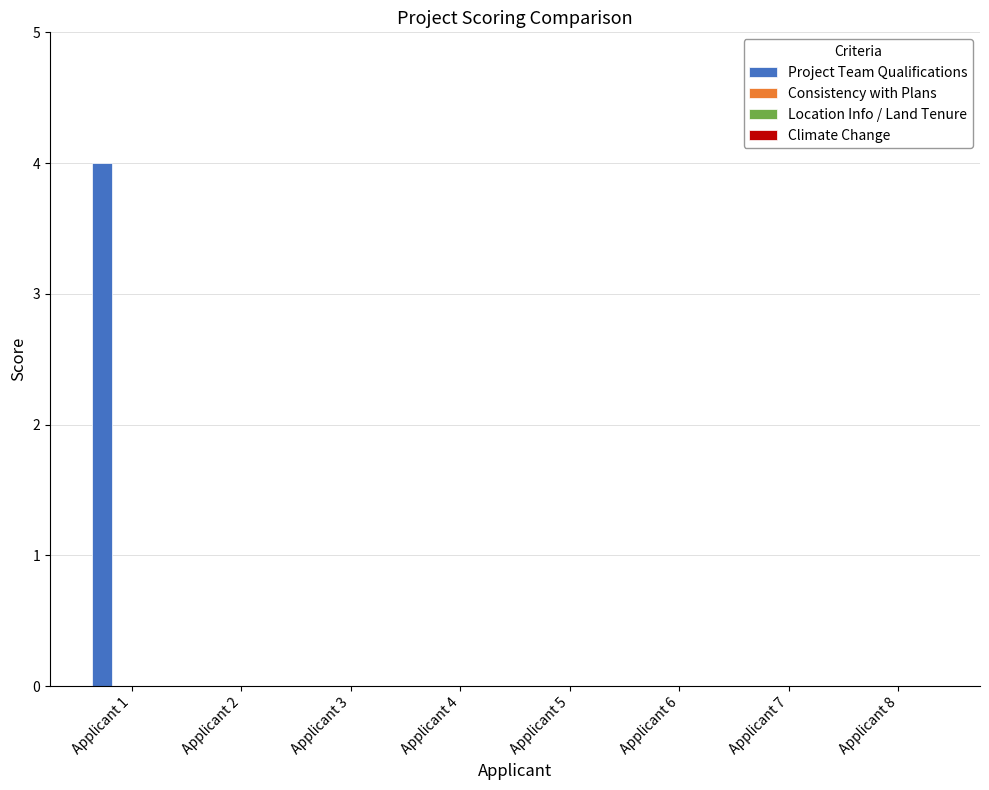

What is the maximum value shown in the chart?

4